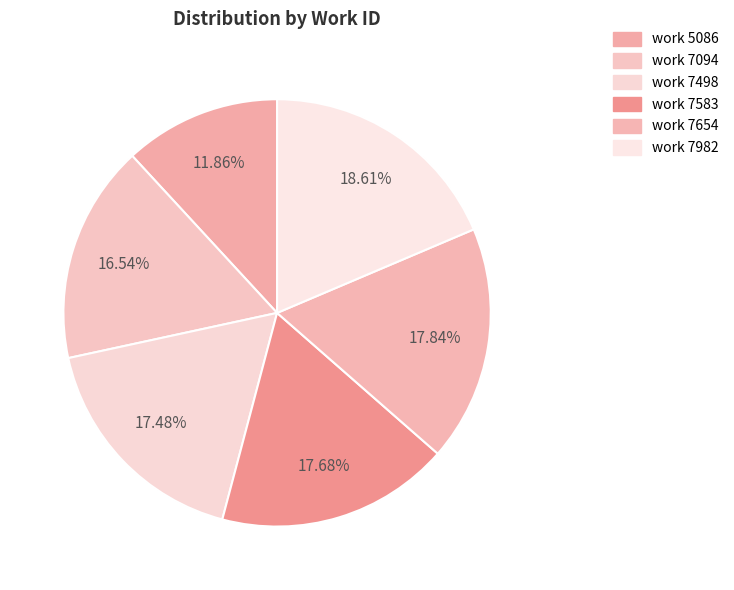

How many slices are in this pie chart?

6